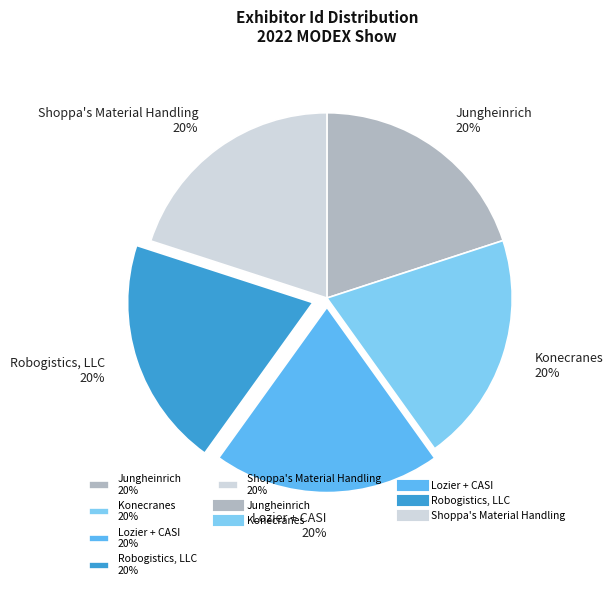

Count the number of slices in the pie.

5